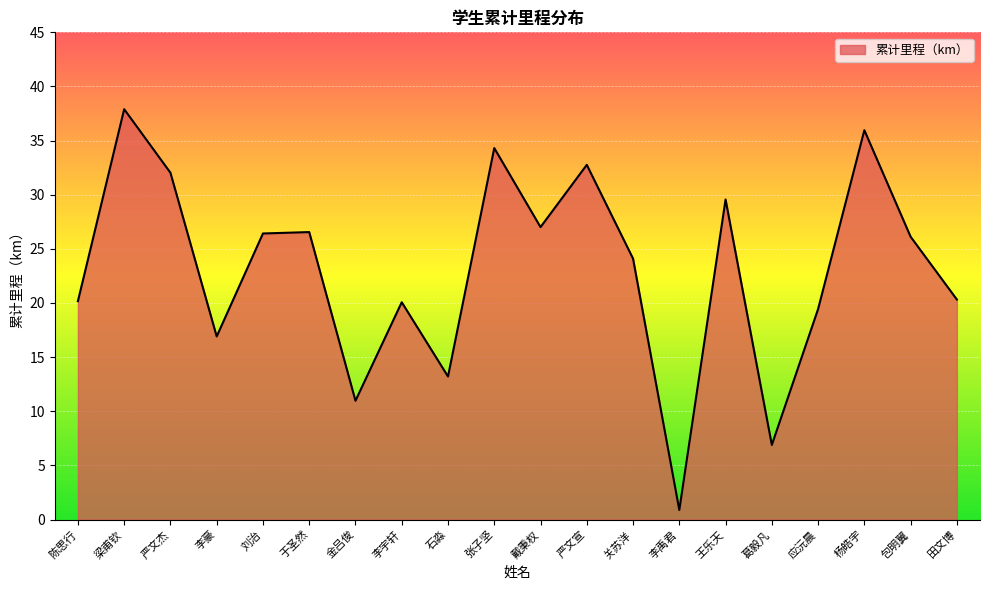

How many values exceed 26?

10